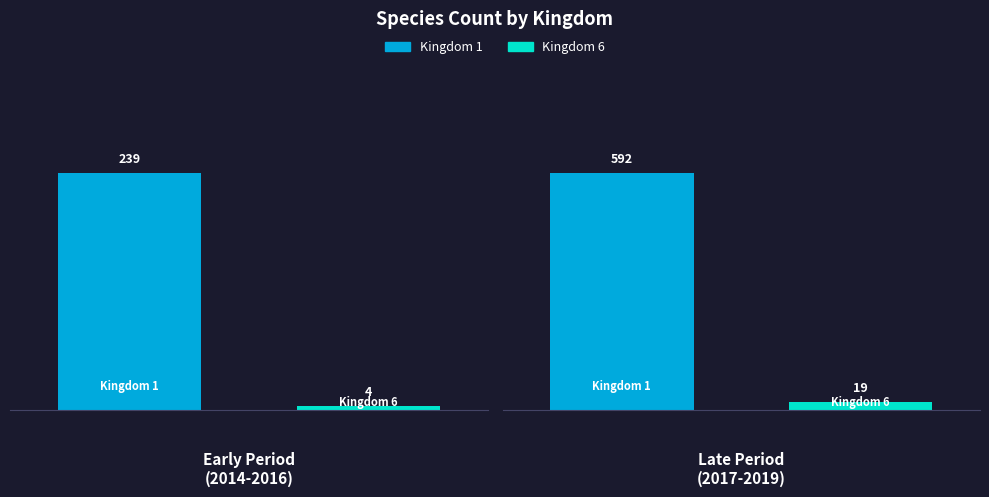

What are all the series names shown in the legend?

Kingdom 1, Kingdom 6